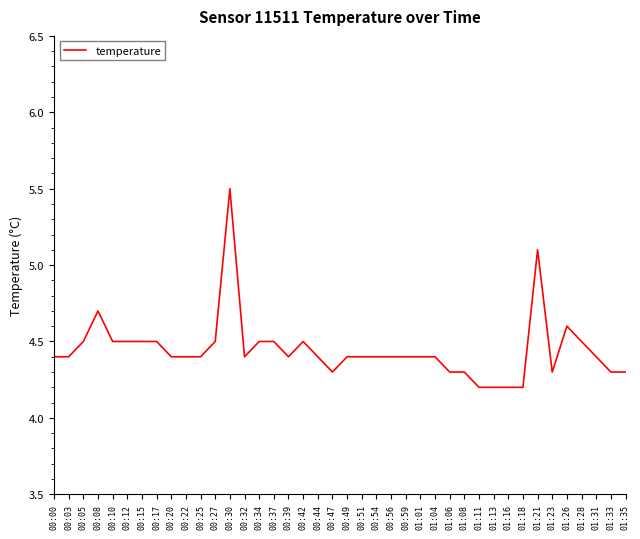

Which category has the highest value across all series?

00:30